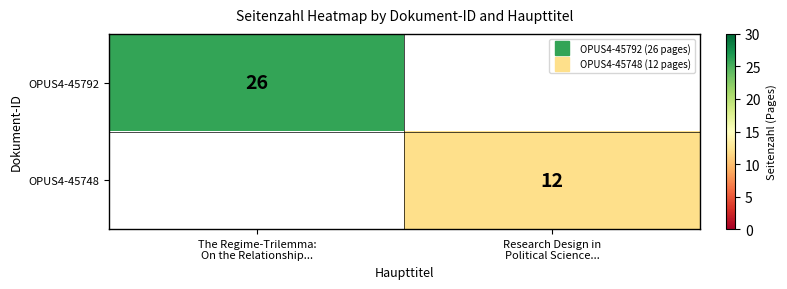

How many positive values does the OPUS4-45792 series have?

1